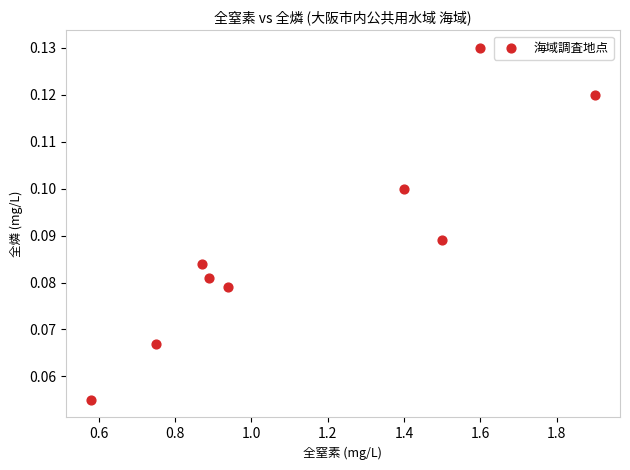

What is the range of X values (max minus min)?

1.3